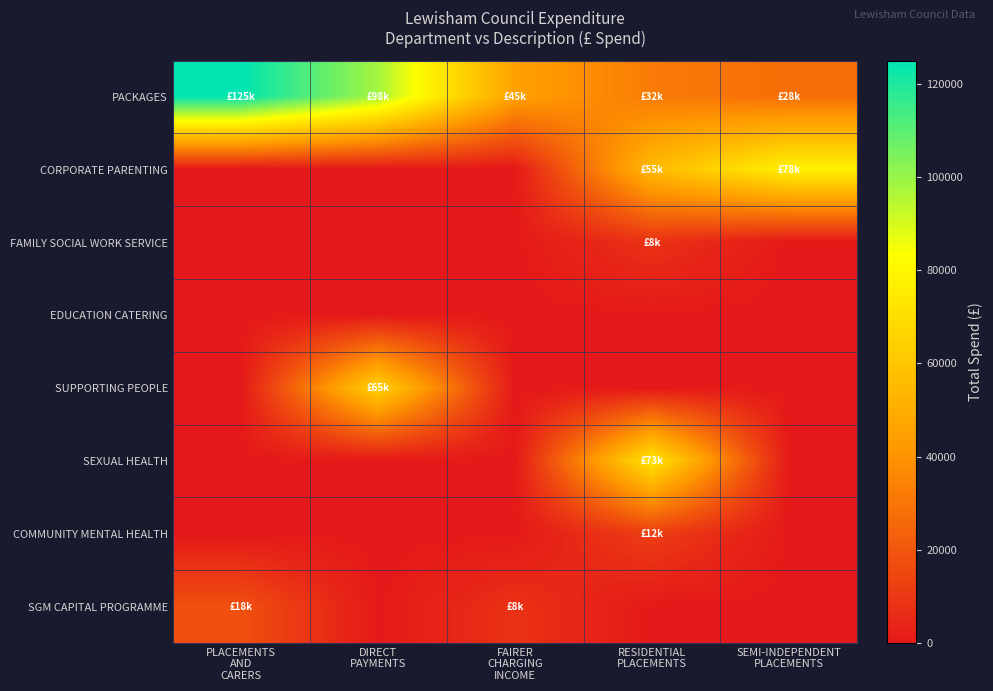

Reading left to right, list all the values displayed in this chart.

PACKAGES: PLACEMENTS
AND
CARERS=125000	DIRECT
PAYMENTS=98000	FAIRER
CHARGING
INCOME=45000	RESIDENTIAL
PLACEMENTS=32000	SEMI-INDEPENDENT
PLACEMENTS=28000
CORPORATE PARENTING: PLACEMENTS
AND
CARERS=0	DIRECT
PAYMENTS=0	FAIRER
CHARGING
INCOME=0	RESIDENTIAL
PLACEMENTS=55000	SEMI-INDEPENDENT
PLACEMENTS=78000
FAMILY SOCIAL WORK SERVICE: PLACEMENTS
AND
CARERS=0	DIRECT
PAYMENTS=0	FAIRER
CHARGING
INCOME=0	RESIDENTIAL
PLACEMENTS=8000	SEMI-INDEPENDENT
PLACEMENTS=0
EDUCATION CATERING: PLACEMENTS
AND
CARERS=0	DIRECT
PAYMENTS=0	FAIRER
CHARGING
INCOME=0	RESIDENTIAL
PLACEMENTS=0	SEMI-INDEPENDENT
PLACEMENTS=0
SUPPORTING PEOPLE: PLACEMENTS
AND
CARERS=0	DIRECT
PAYMENTS=65000	FAIRER
CHARGING
INCOME=0	RESIDENTIAL
PLACEMENTS=0	SEMI-INDEPENDENT
PLACEMENTS=0
SEXUAL HEALTH: PLACEMENTS
AND
CARERS=0	DIRECT
PAYMENTS=0	FAIRER
CHARGING
INCOME=0	RESIDENTIAL
PLACEMENTS=73025	SEMI-INDEPENDENT
PLACEMENTS=0
COMMUNITY MENTAL HEALTH: PLACEMENTS
AND
CARERS=0	DIRECT
PAYMENTS=0	FAIRER
CHARGING
INCOME=0	RESIDENTIAL
PLACEMENTS=12000	SEMI-INDEPENDENT
PLACEMENTS=0
SGM CAPITAL PROGRAMME: PLACEMENTS
AND
CARERS=17750	DIRECT
PAYMENTS=0	FAIRER
CHARGING
INCOME=7993	RESIDENTIAL
PLACEMENTS=0	SEMI-INDEPENDENT
PLACEMENTS=0